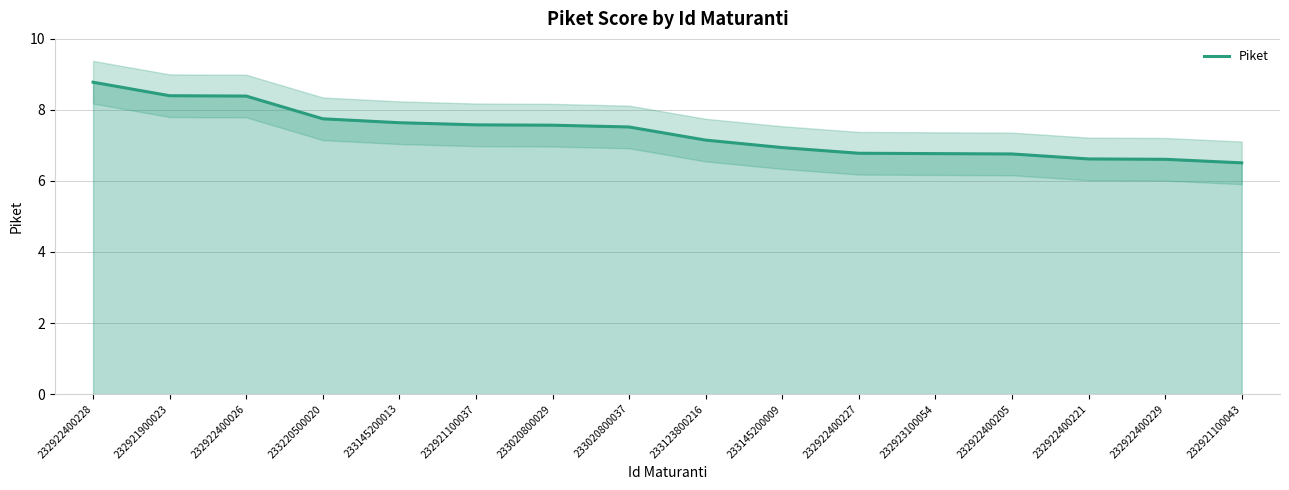

True or false: the data shows 5.4 at 232922400228.

False